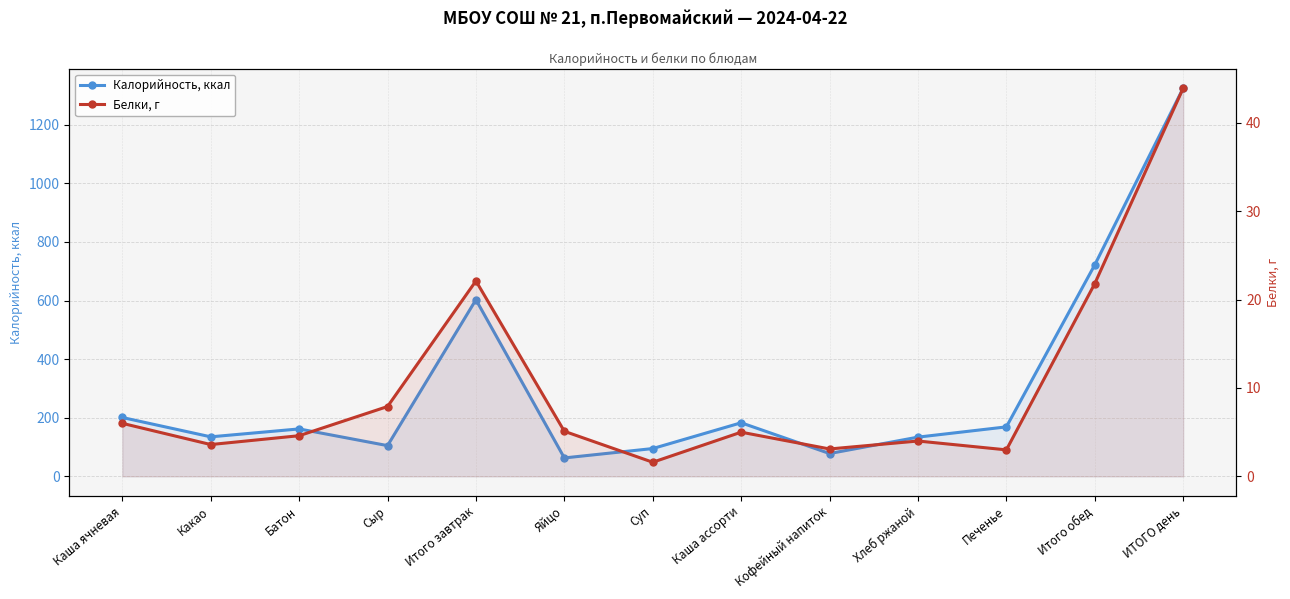

What is the difference between the second highest and minimum values in the Белки, г series?

20.5